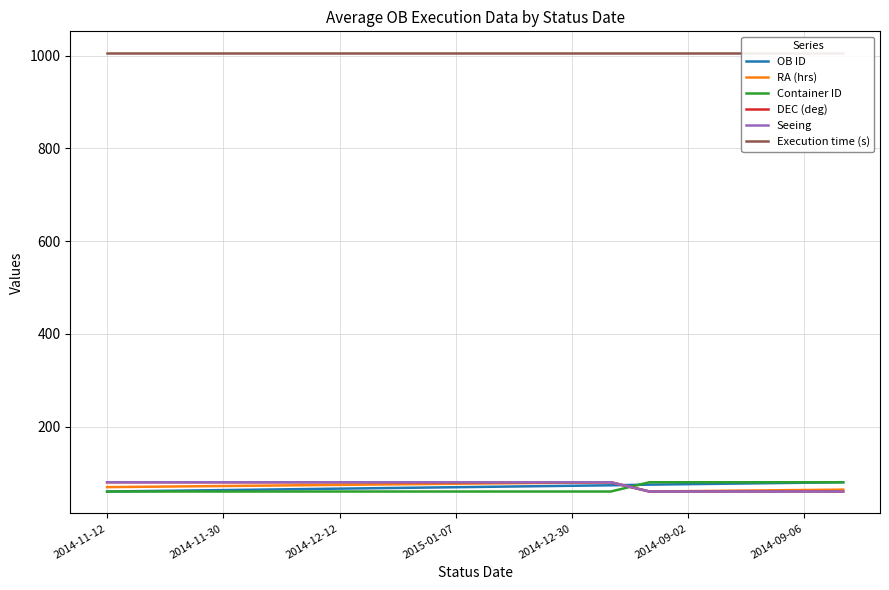

The value of Execution time (s) at 2014-09-02 is 1362.0. True or false?

False